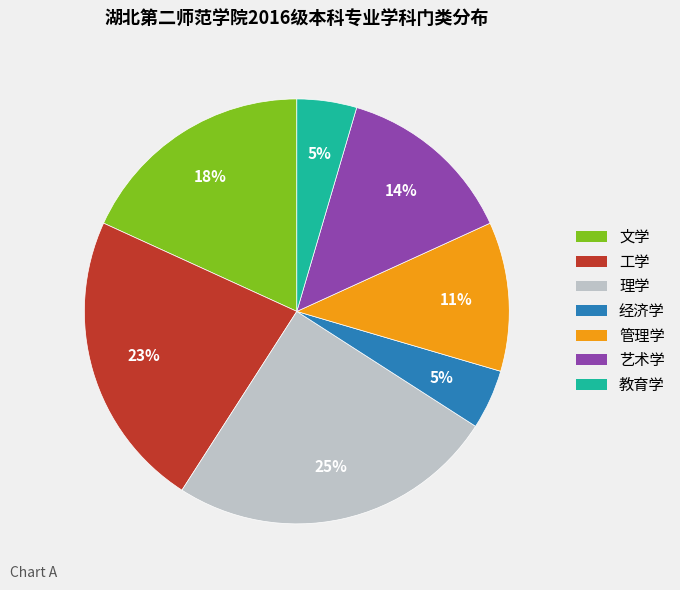

How many slices are in this pie chart?

7